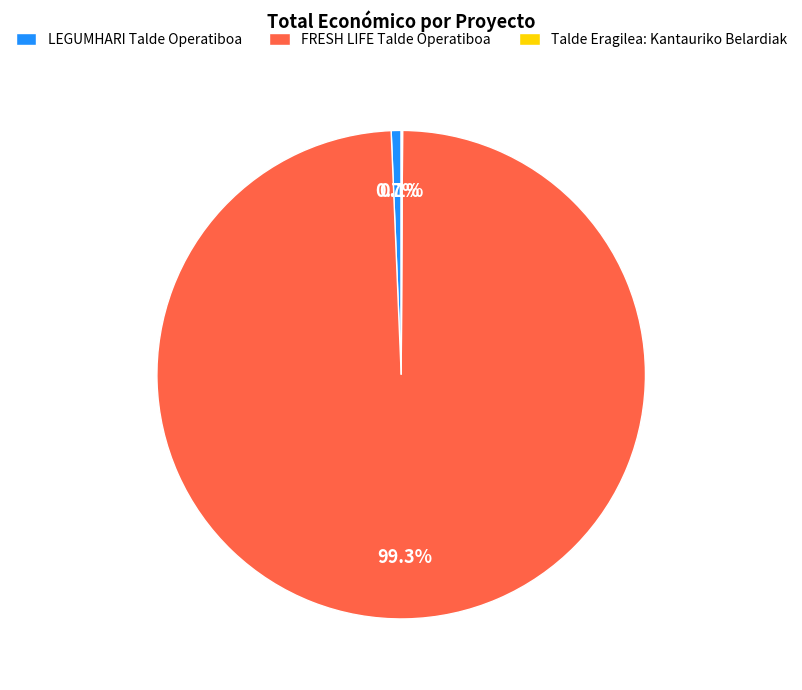

Does FRESH LIFE Talde Operatiboa account for over 50% of the chart?

Yes